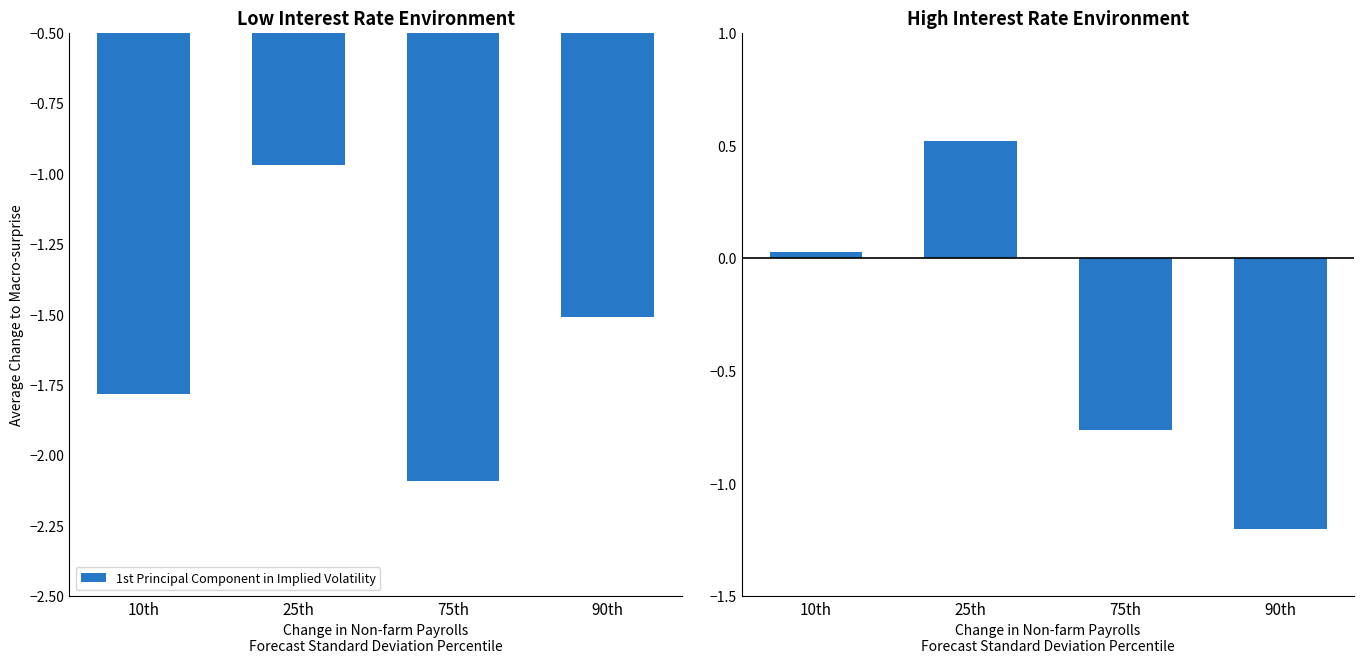

What position from the right is 90th?

1